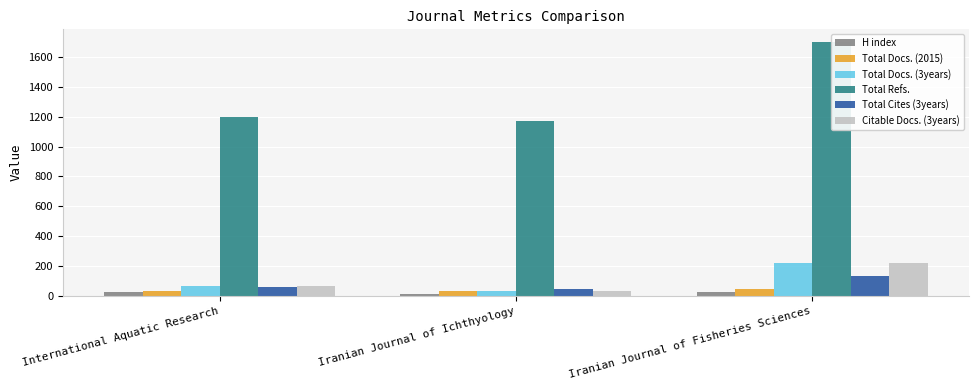

Reading right to left, list all the values displayed in this chart.

H index: 26	14	28
Total Docs. (2015): 46	32	31
Total Docs. (3years): 222	30	66
Total Refs.: 1700	1173	1201
Total Cites (3years): 134	45	62
Citable Docs. (3years): 222	30	64